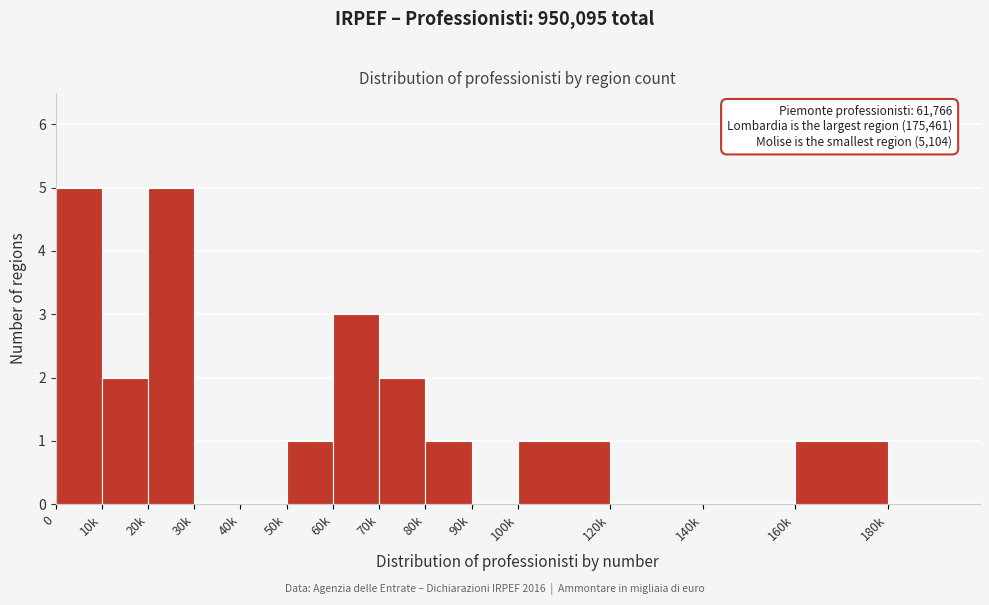

Reading left to right, what are all the values shown in this chart?

0=5	10k=2	20k=5	30k=0	40k=0	50k=1	60k=3	70k=2	80k=1	90k=0	100k=1	120k=0	140k=0	160k=1	180k=0